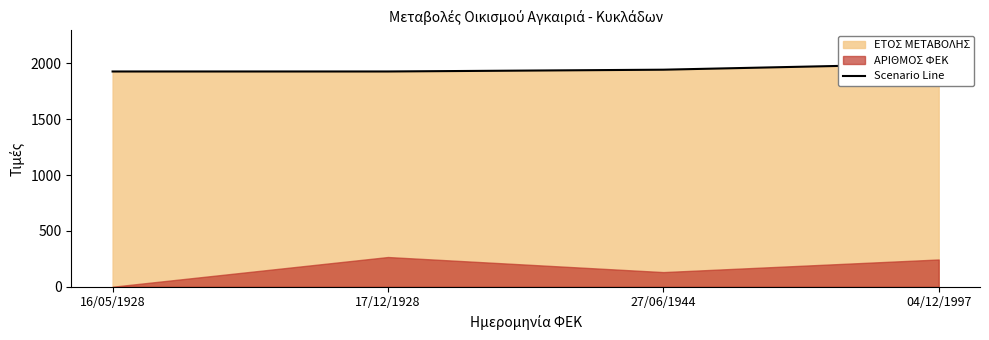

What is the change in value from 17/12/1928 to 27/06/1944?

+16